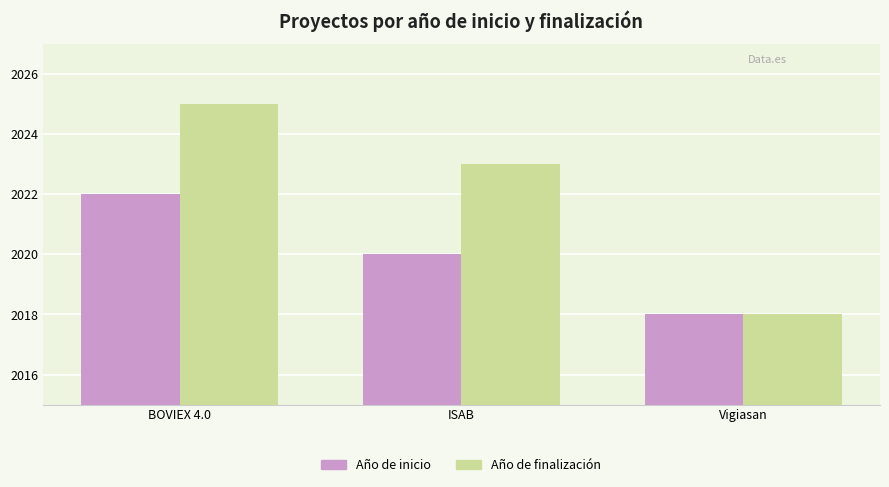

How many data points in Año de finalización are less than 2023?

1